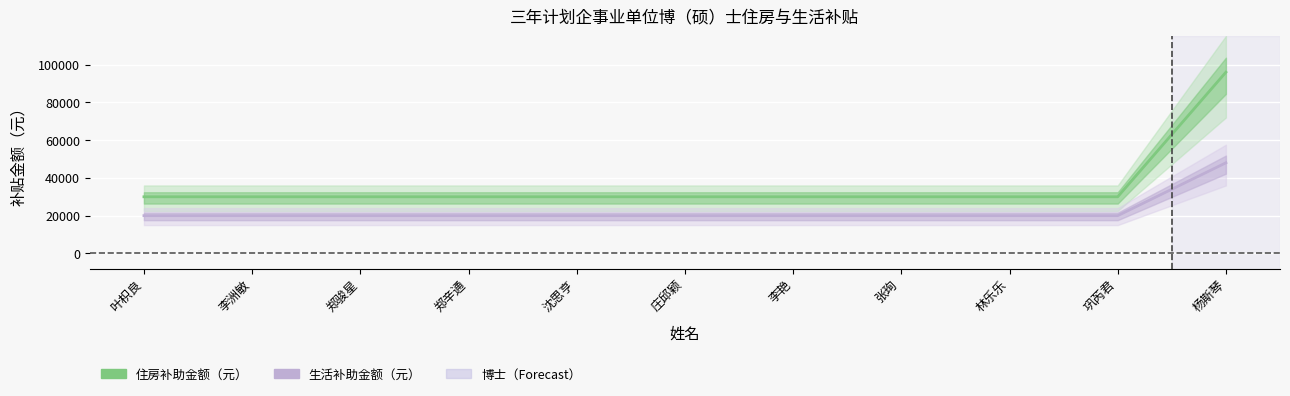

Reading left to right, list all the values displayed in this chart.

住房补助金额（元）: 30000	30000	30000	30000	30000	30000	30000	30000	30000	30000	96000
生活补助金额（元）: 20000	20000	20000	20000	20000	20000	20000	20000	20000	20000	48000